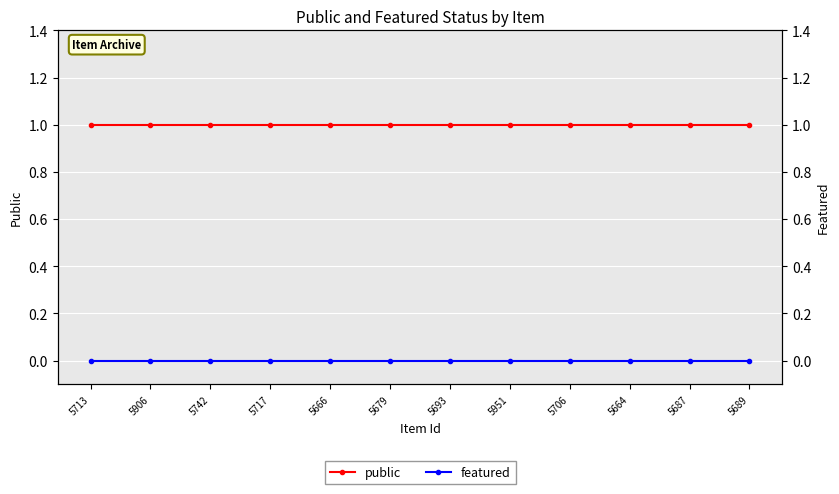

Which series has the largest total across all categories?

public